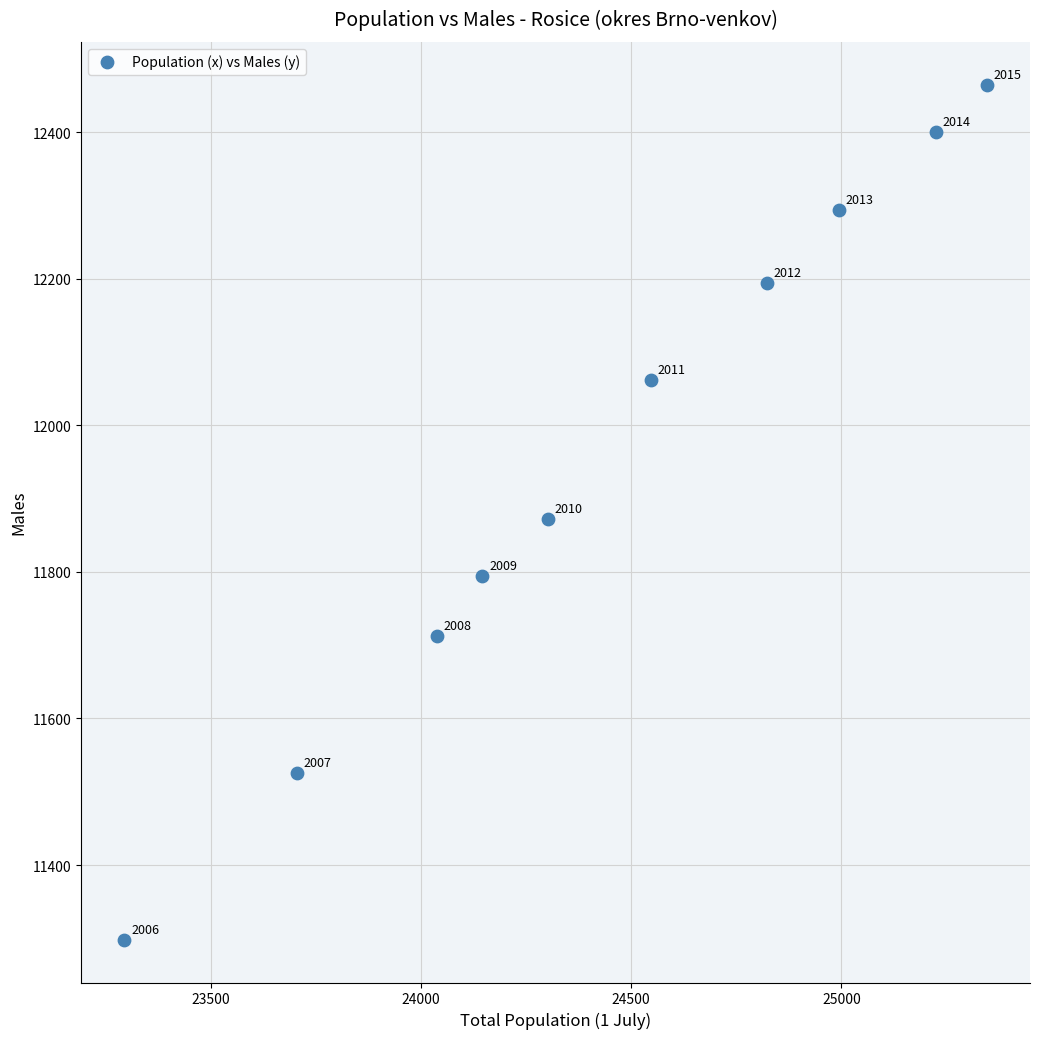

What Y value in the scatter plot is closest to 11881?

11872